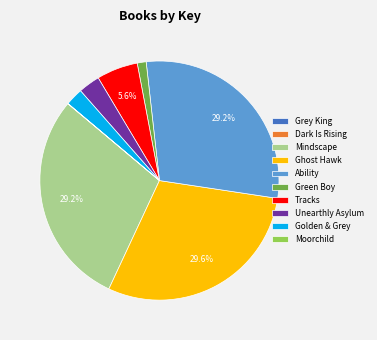

Combined, do Golden & Grey and Ghost Hawk account for over 50%?

No